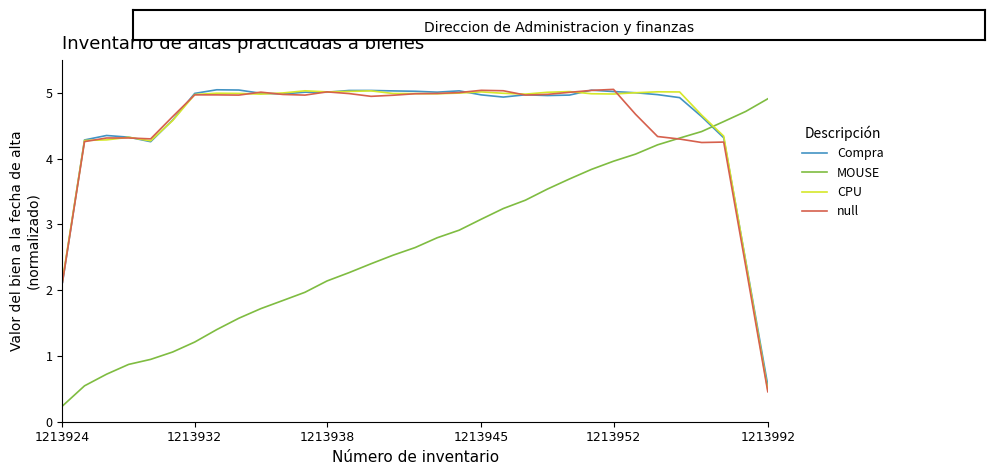

How many intersections are there between CPU and MOUSE?

1